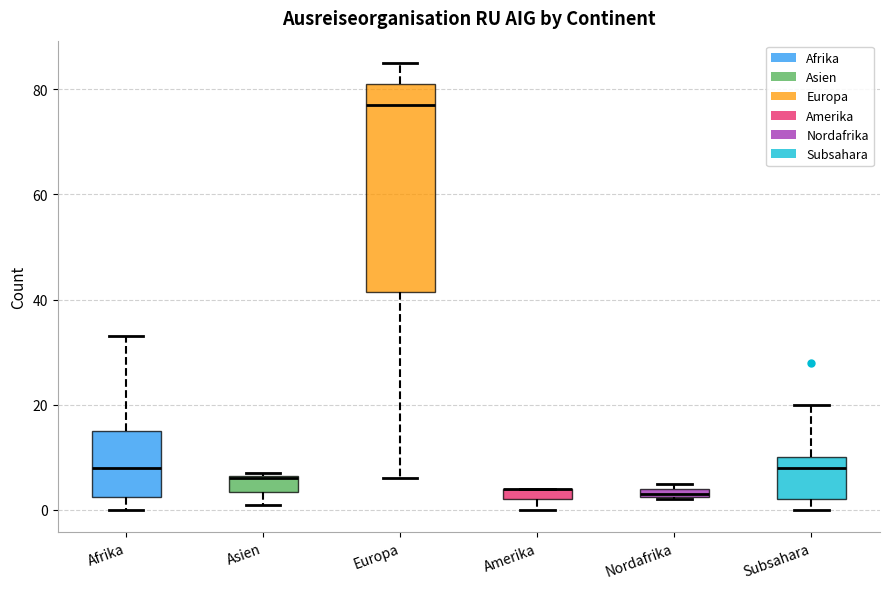

Comparing the boxes themselves (not the whiskers), which one is the tallest?

Europa